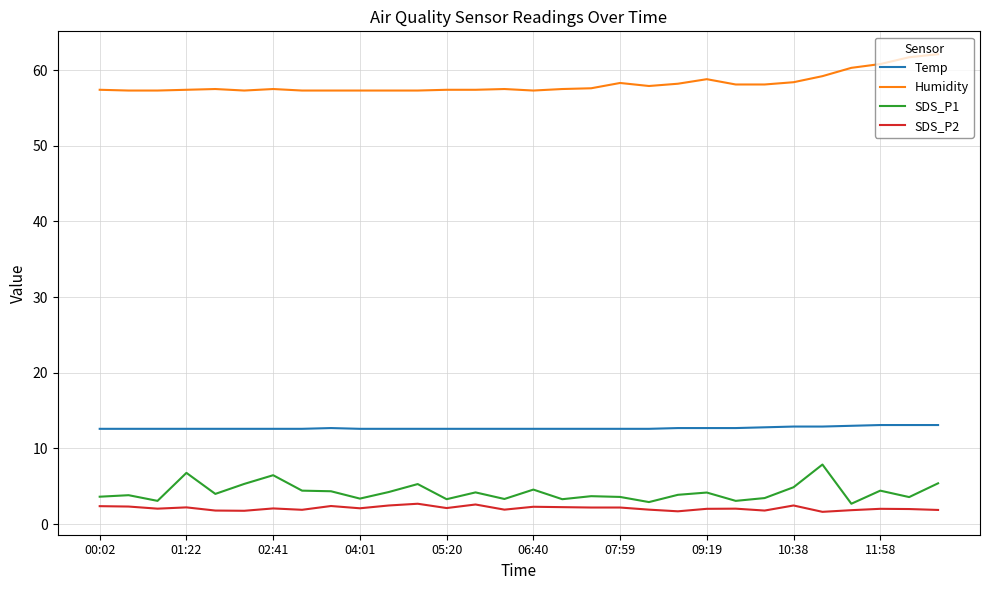

Which series has the largest total across all categories?

Humidity